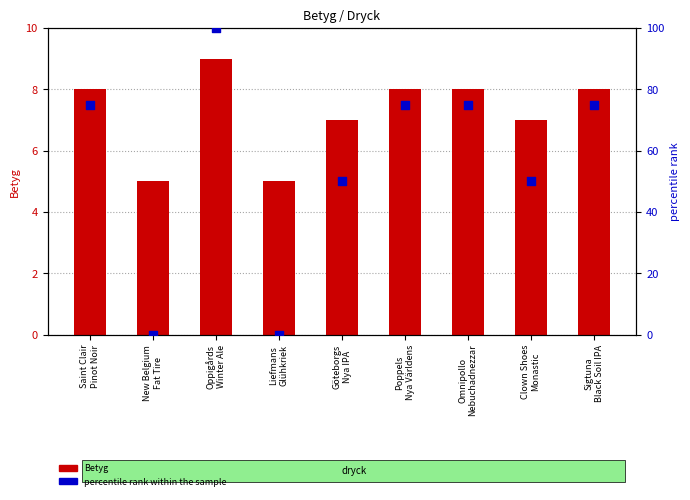

Which series reaches the maximum Y coordinate?

percentile rank within the sample